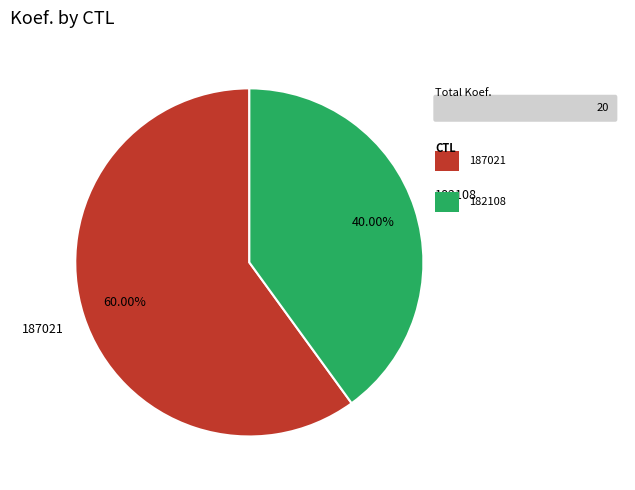

Count the number of slices in the pie.

2